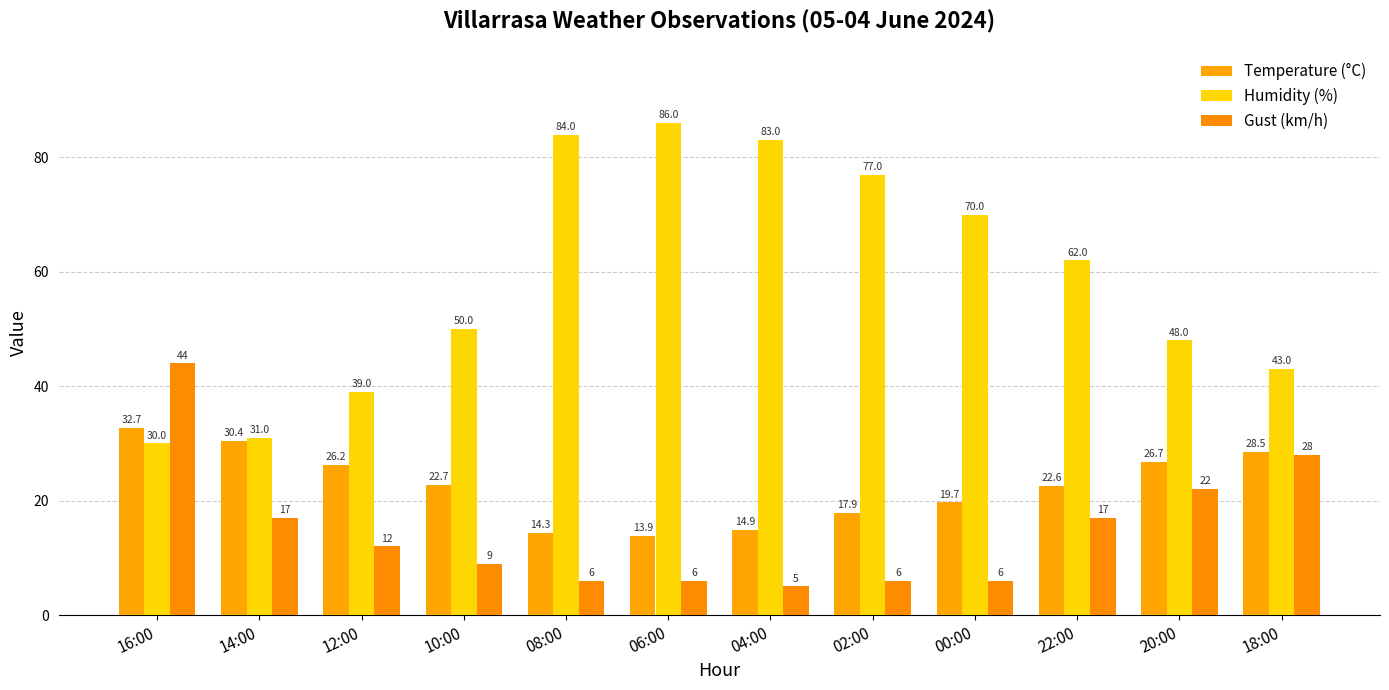

What is the difference between the maximum and second lowest values in the Humidity (%) series?

55.0